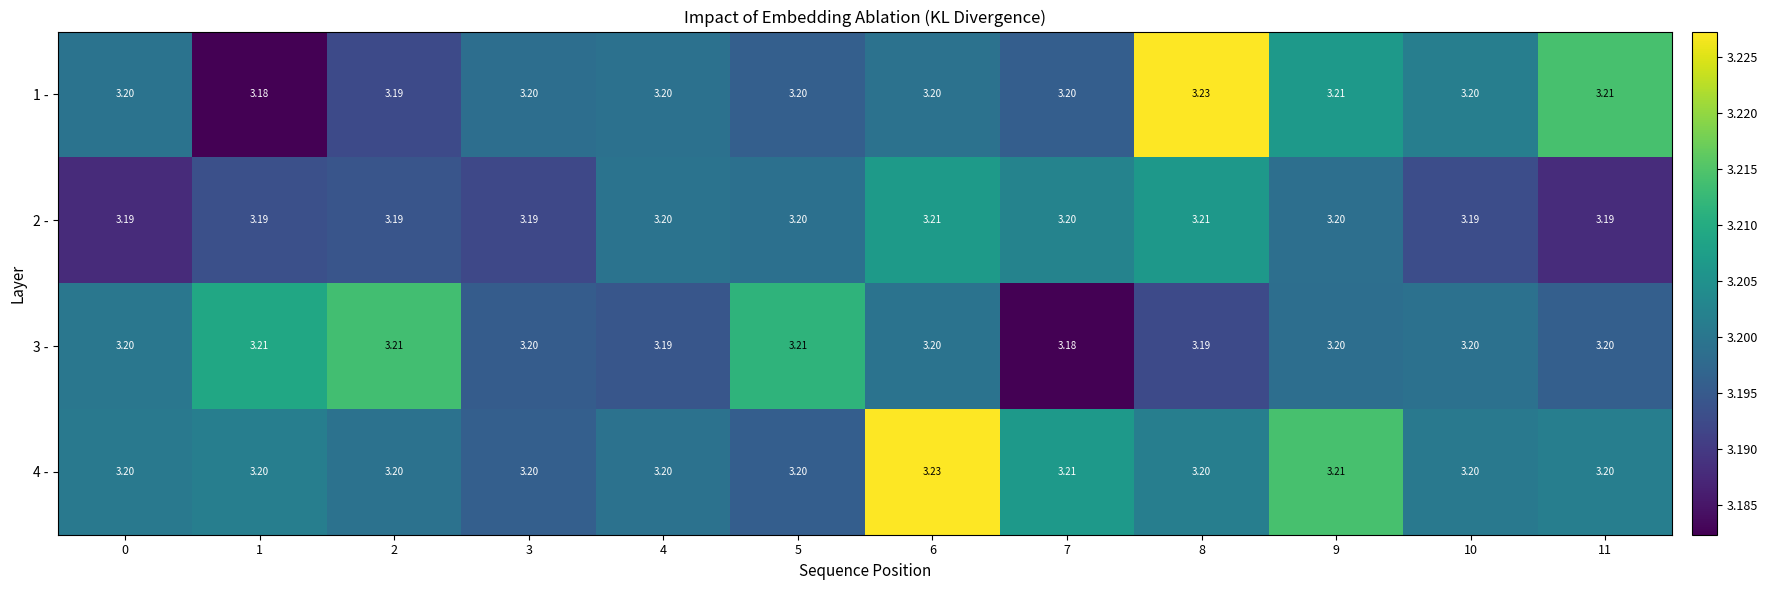

Is the value of 3 - at 0 greater than the value of 2 - at 10?

Yes